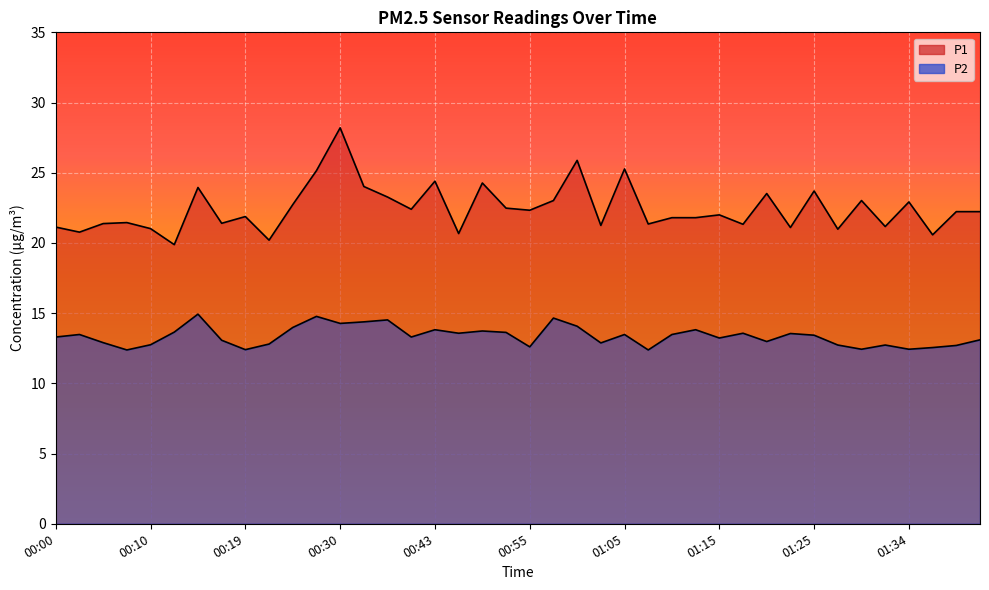

Where is the first local minimum for P1?

00:02